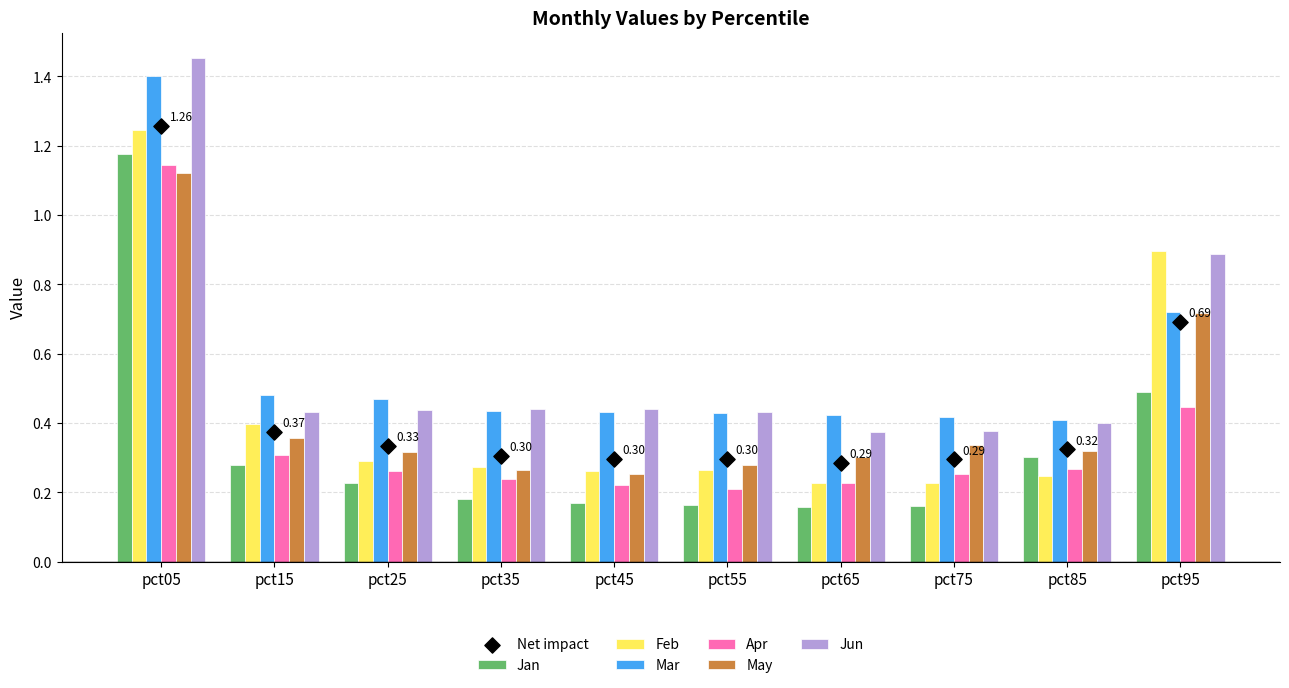

At which category is the sum across all series the highest?

pct05